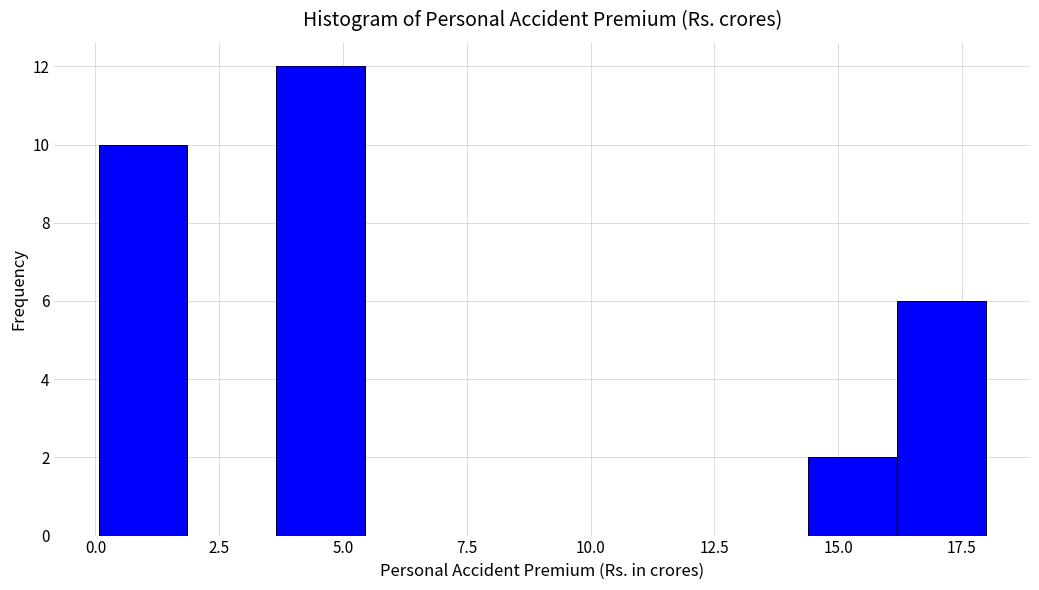

Around what value on the x-axis is the tallest bar? Give the approximate position of its centre, as read against the axis.

4.5